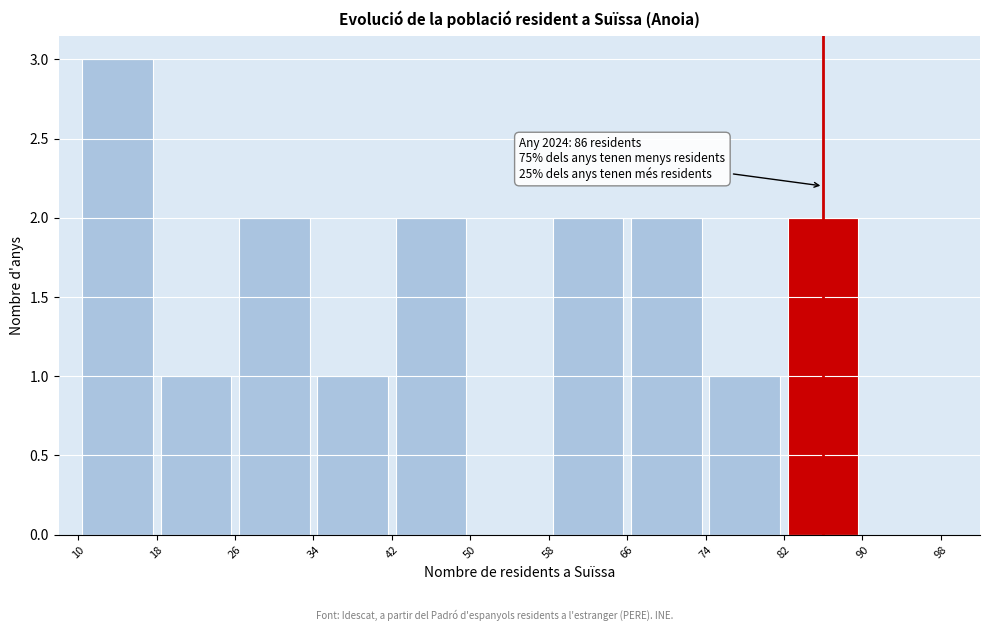

Read against the x-axis, roughly where is the centre of the tallest bar?

14